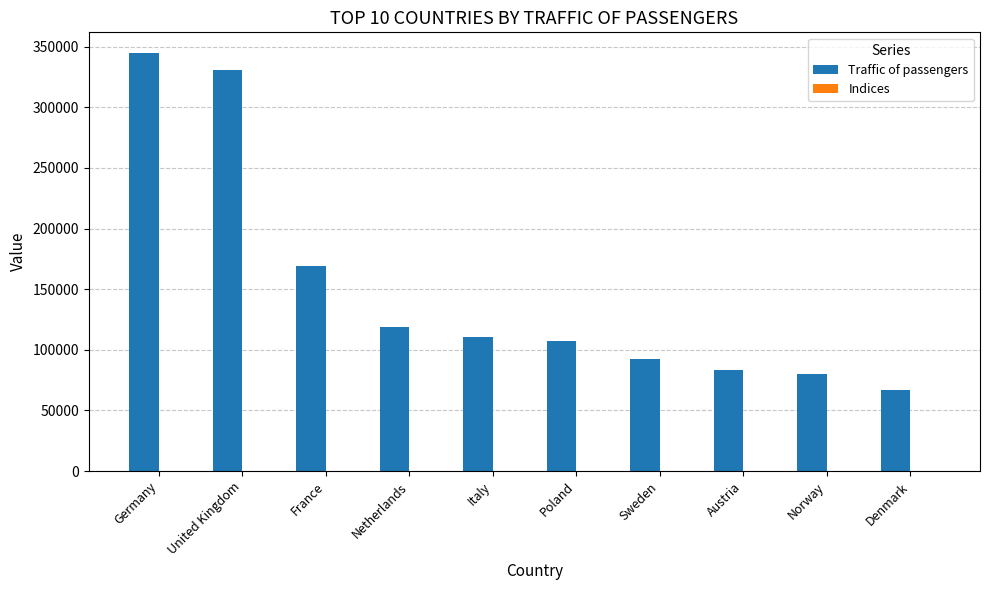

What is the greatest value displayed?

344593.0